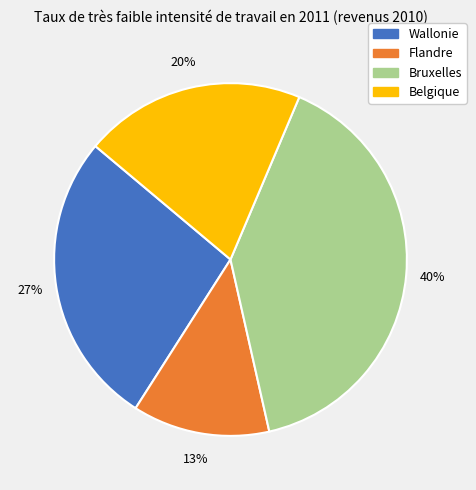

How many segments does this pie chart have?

4